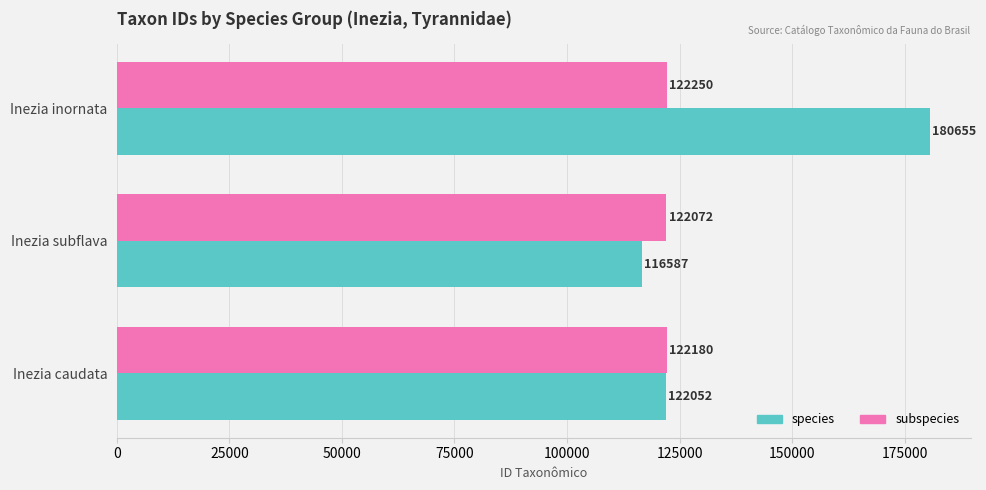

What is the approximate value of subspecies at Inezia caudata, to the nearest 50?

122200